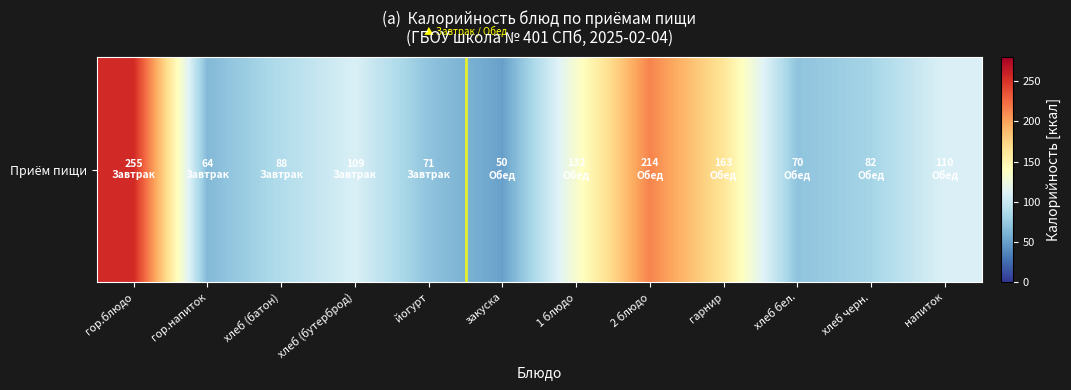

The value at йогурт is 70.6. True or false?

True